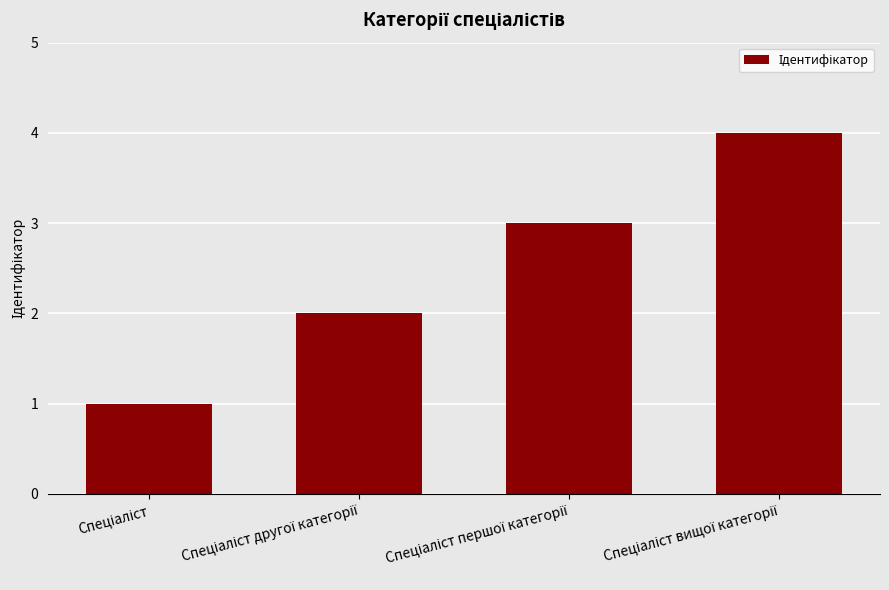

What is the smallest value displayed?

1